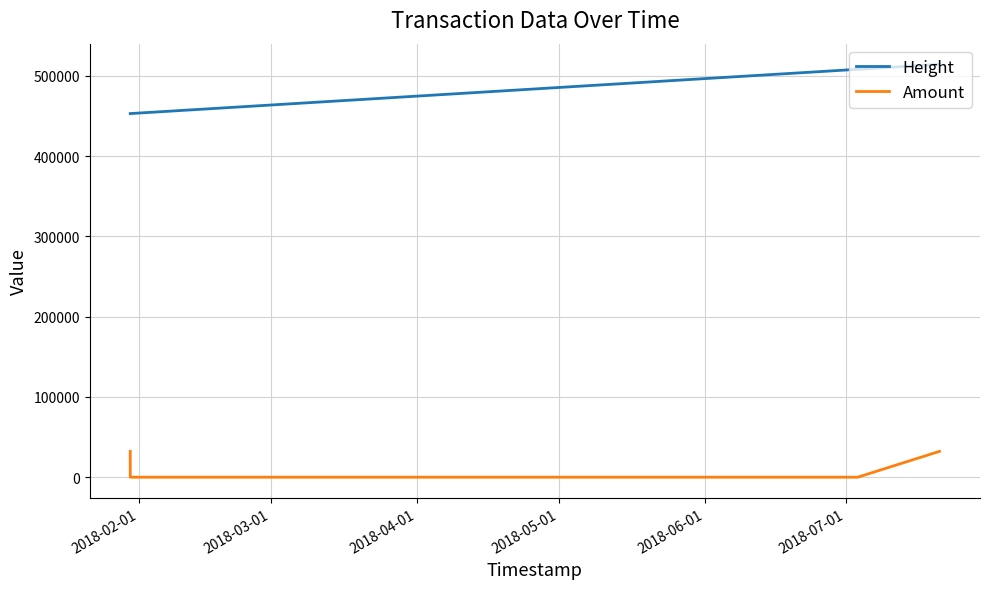

How many lines are shown in the chart?

2